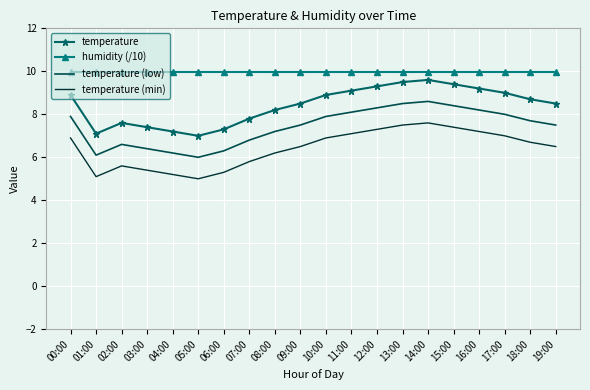

Which label corresponds to the largest value in the chart?

00:00